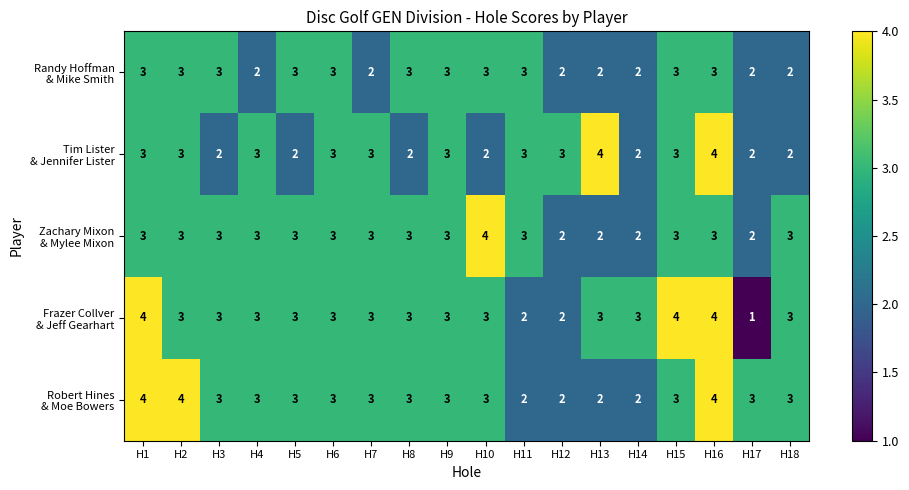

What is the total value across all series at H10?

15